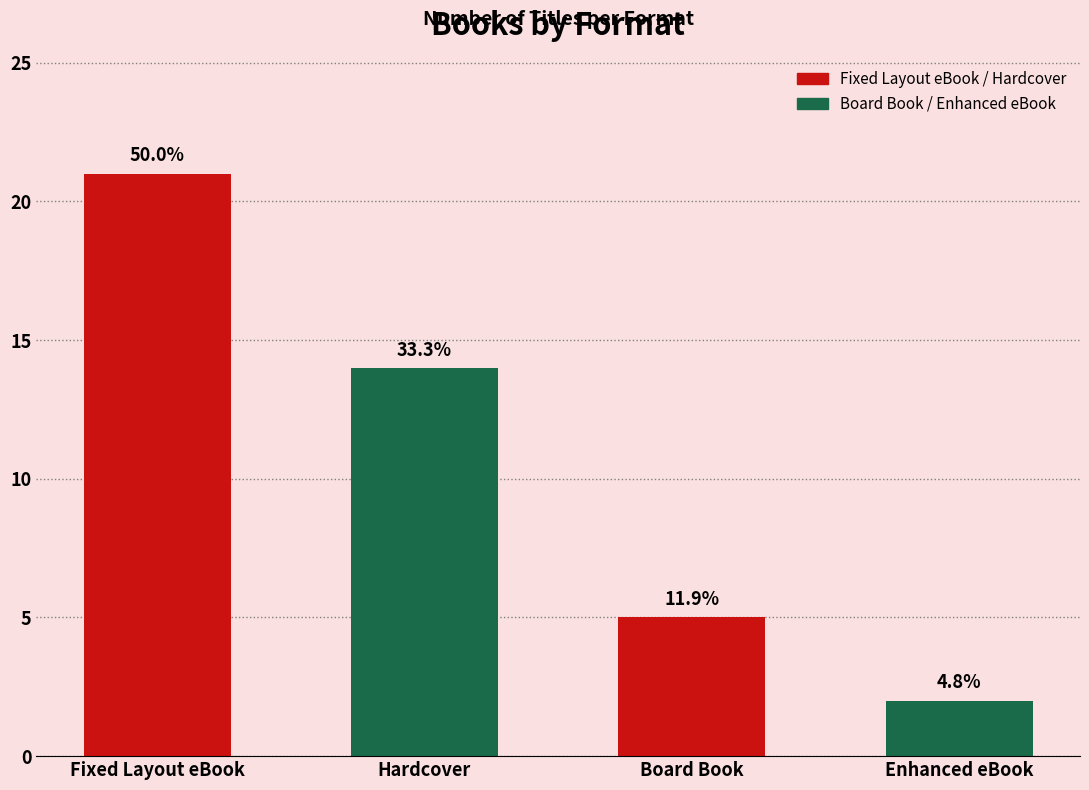

How many bars are there in total?

4